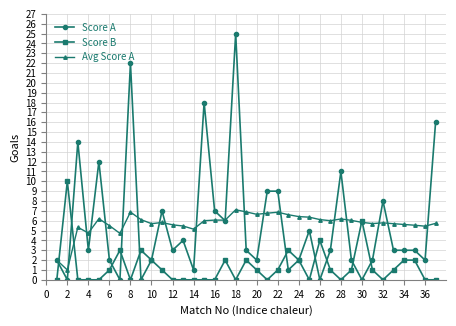

True or false: Score B and Avg Score A intersect in this chart.

True